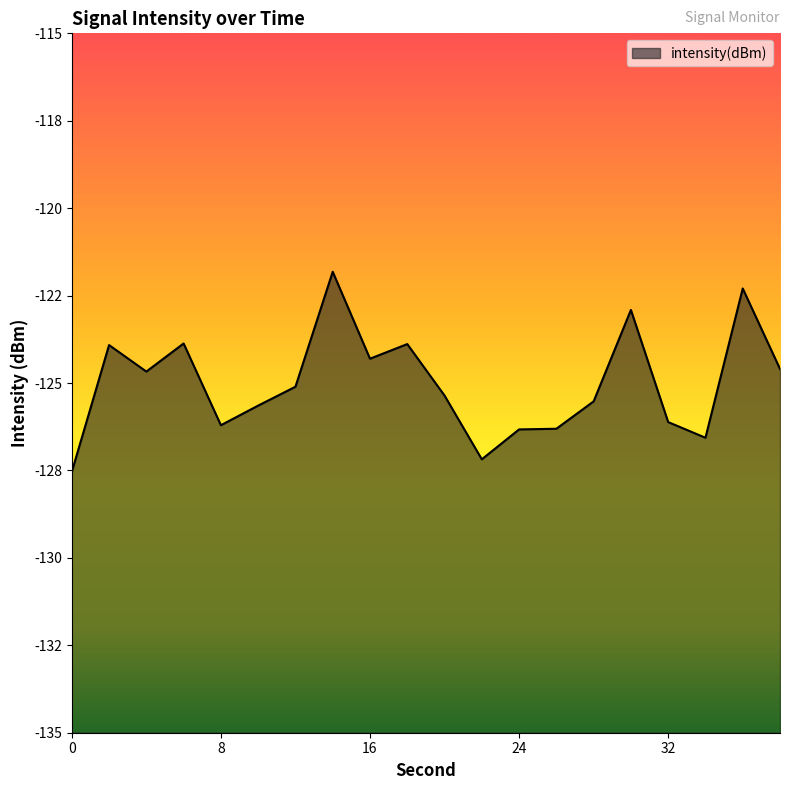

Where is the data nearest to the value -124?

2